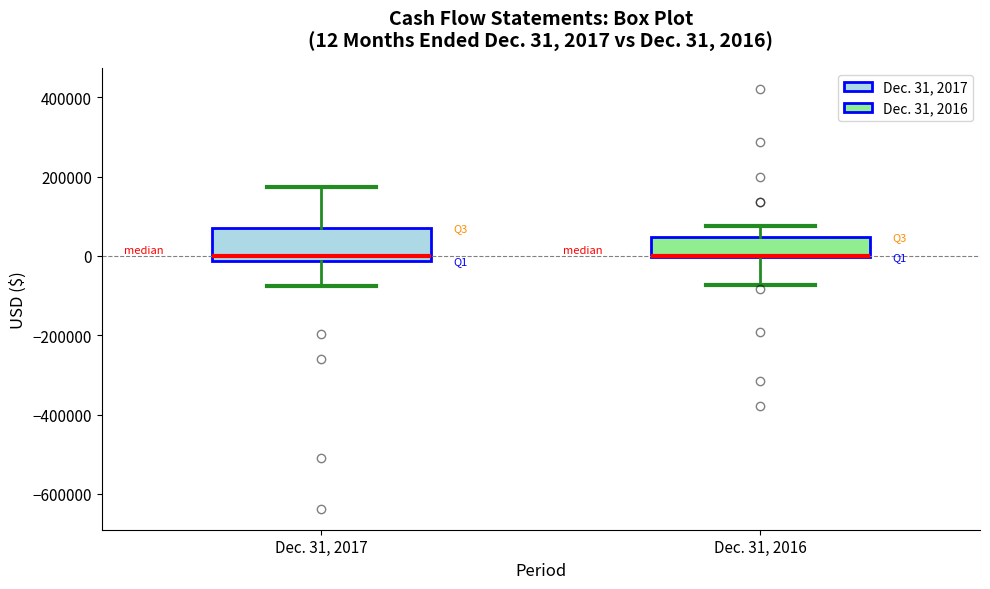

Comparing the boxes themselves (not the whiskers), which one is the tallest?

Dec. 31, 2017